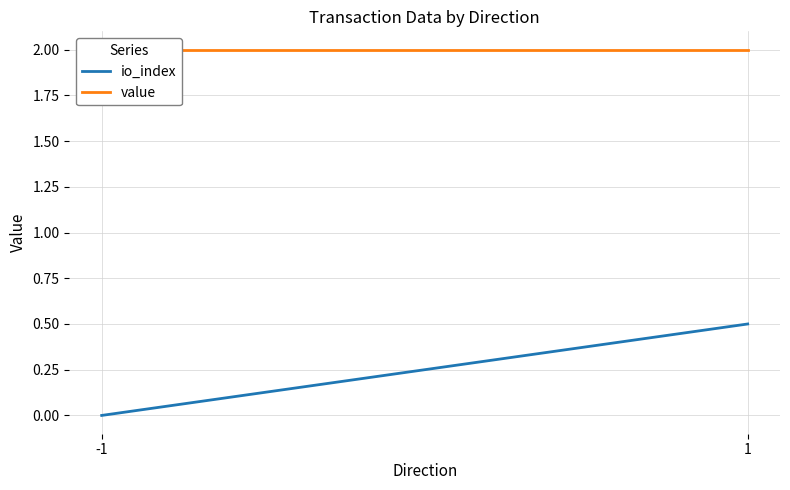

Reading left to right, list all the values displayed in this chart.

io_index: -1=0.0	1=0.5
value: -1=2.0	1=2.0